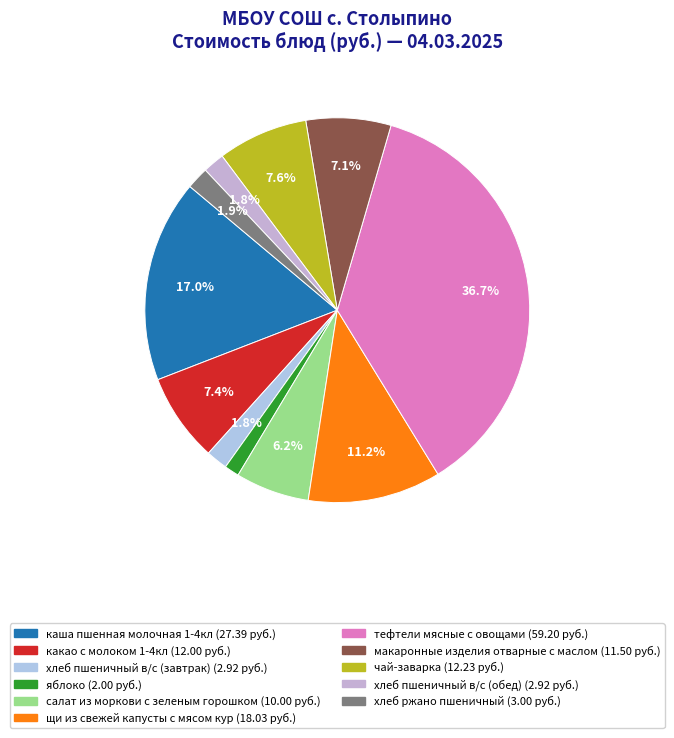

Is there any slice that represents more than half of the pie?

No